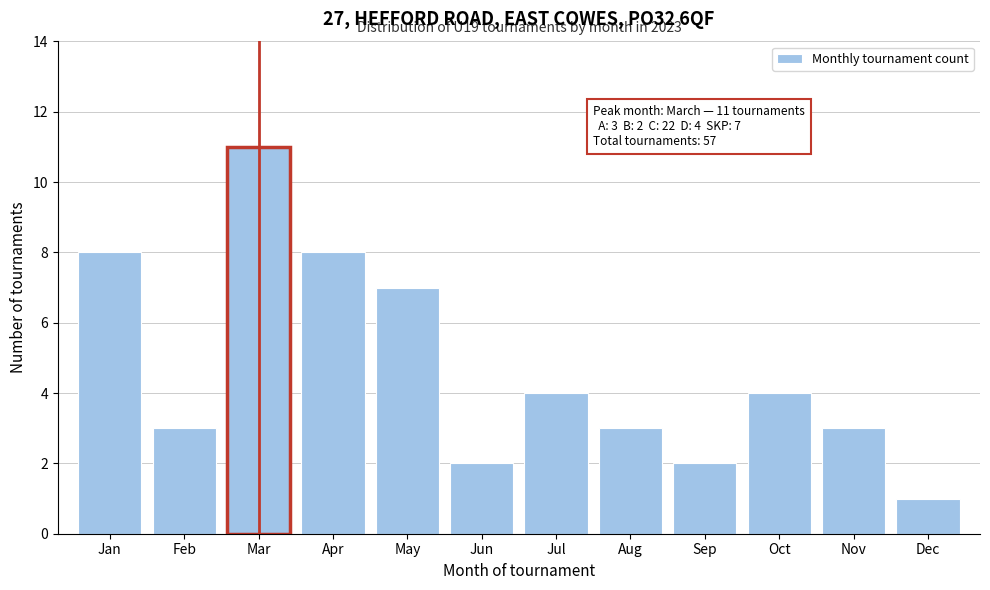

Reading left to right, extract all data points from this chart.

8	3	11	8	7	2	4	3	2	4	3	1